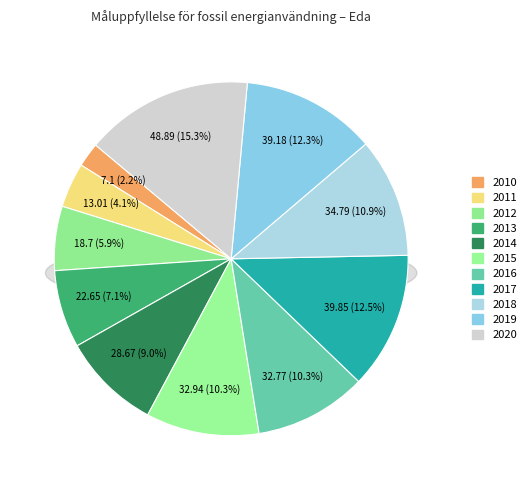

Between 2016 and 2011, which is larger?

2016